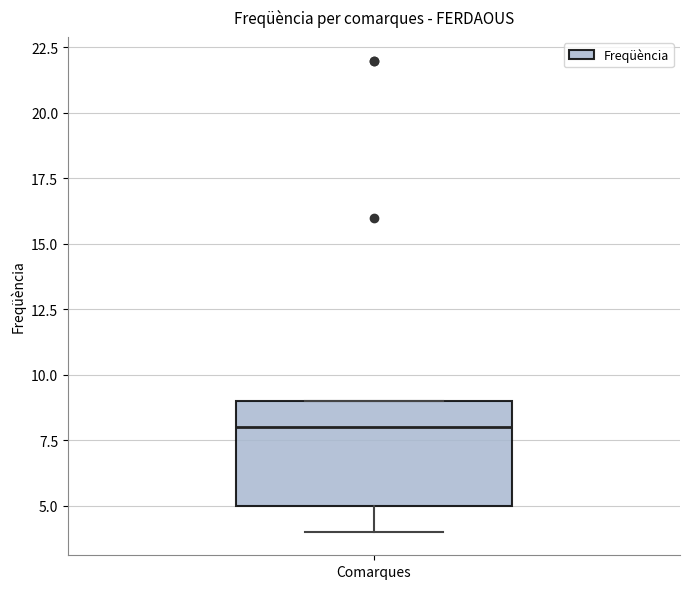

Transcribe this box plot: give where the median line is, the range the box spans, and where the two whiskers end, as read against the y-axis. The values are not printed on the chart, so give them approximately, as read against the axis.

median 8, box 5 to 9, whiskers 4 to 9